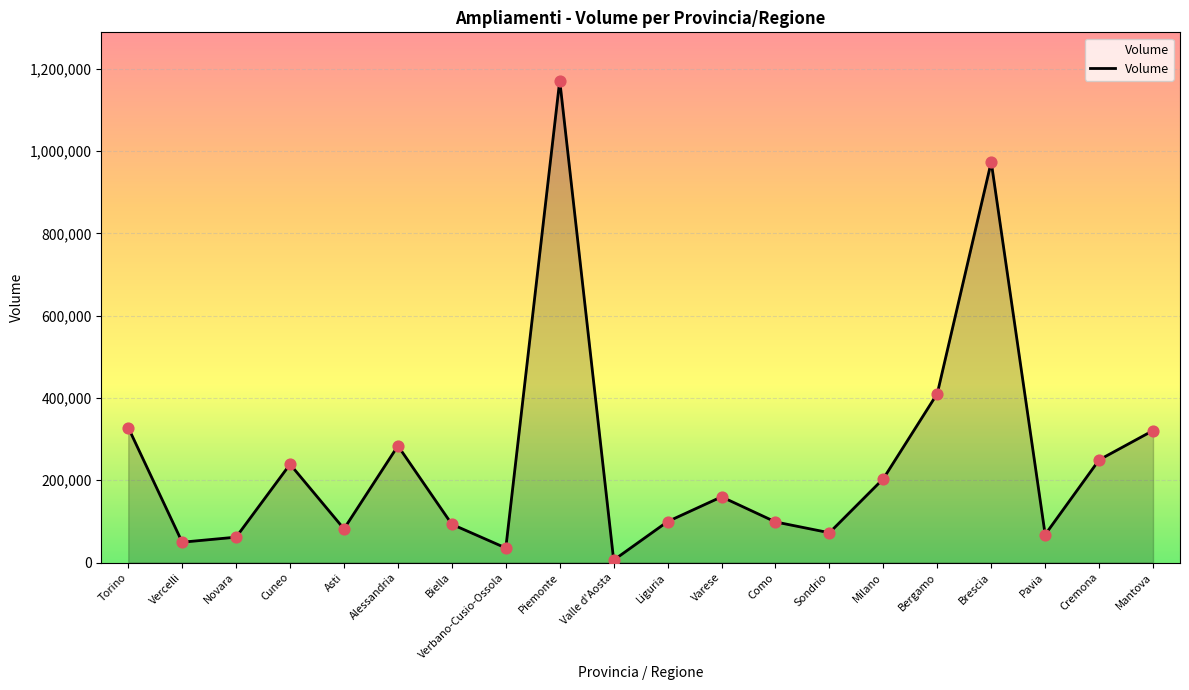

Between Torino and Liguria, which is larger?

Torino